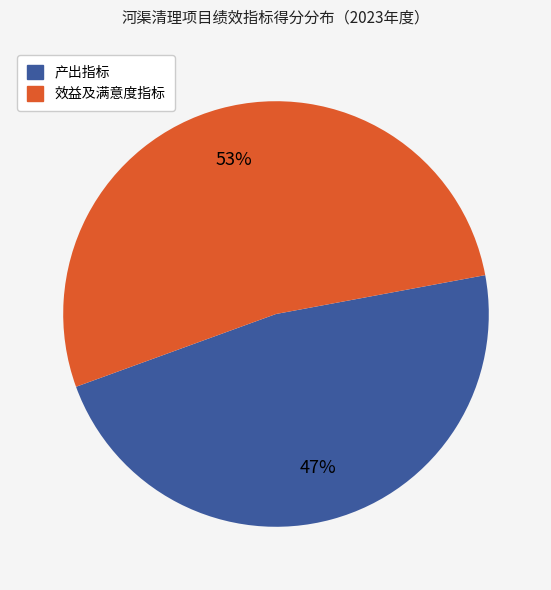

Does any single category account for the majority?

Yes